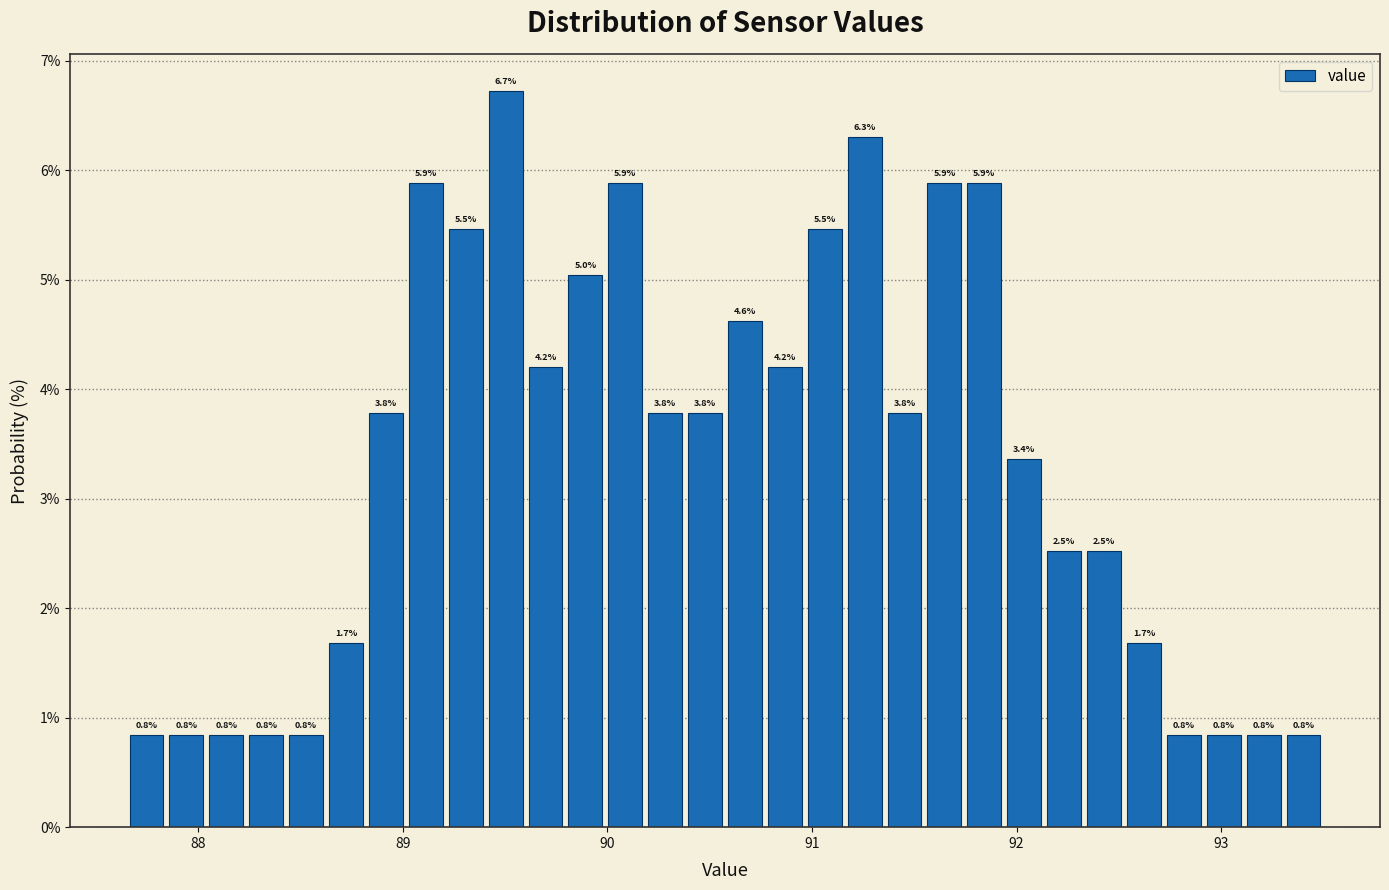

Around what value on the x-axis is the tallest bar? Give the approximate position of its centre, as read against the axis.

89.5